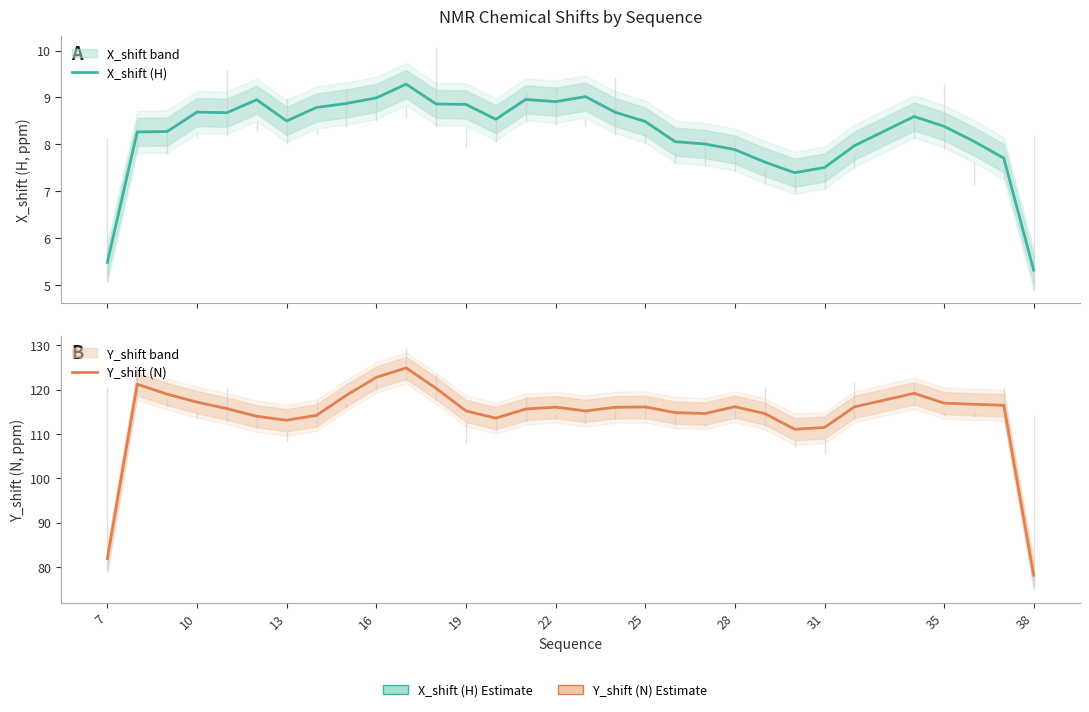

True or false: X_shift (H) has more than 1 points higher than both neighbors.

True